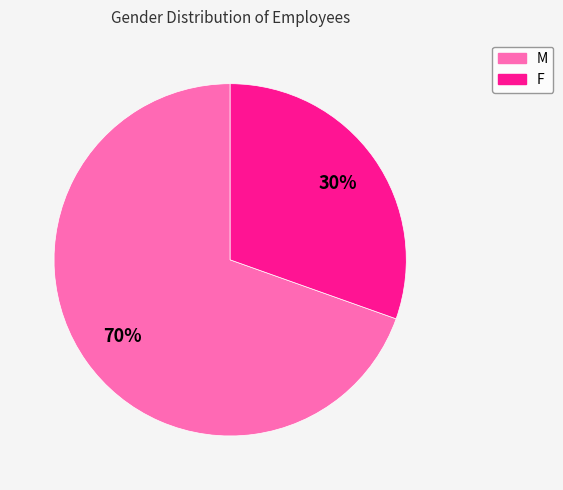

Which category has the biggest portion of the pie?

M